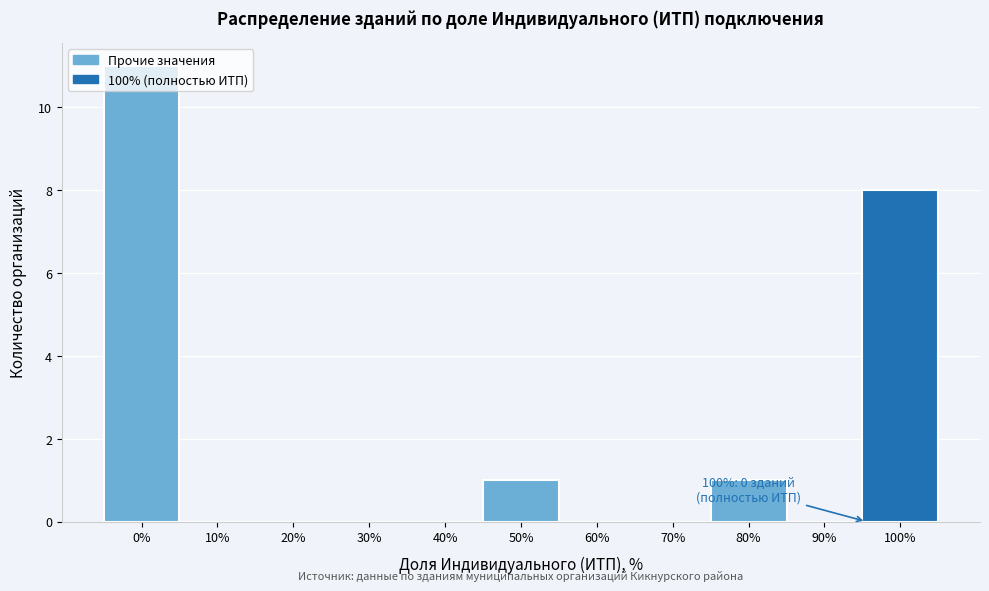

Which has a higher value, 80% or 10%?

80%